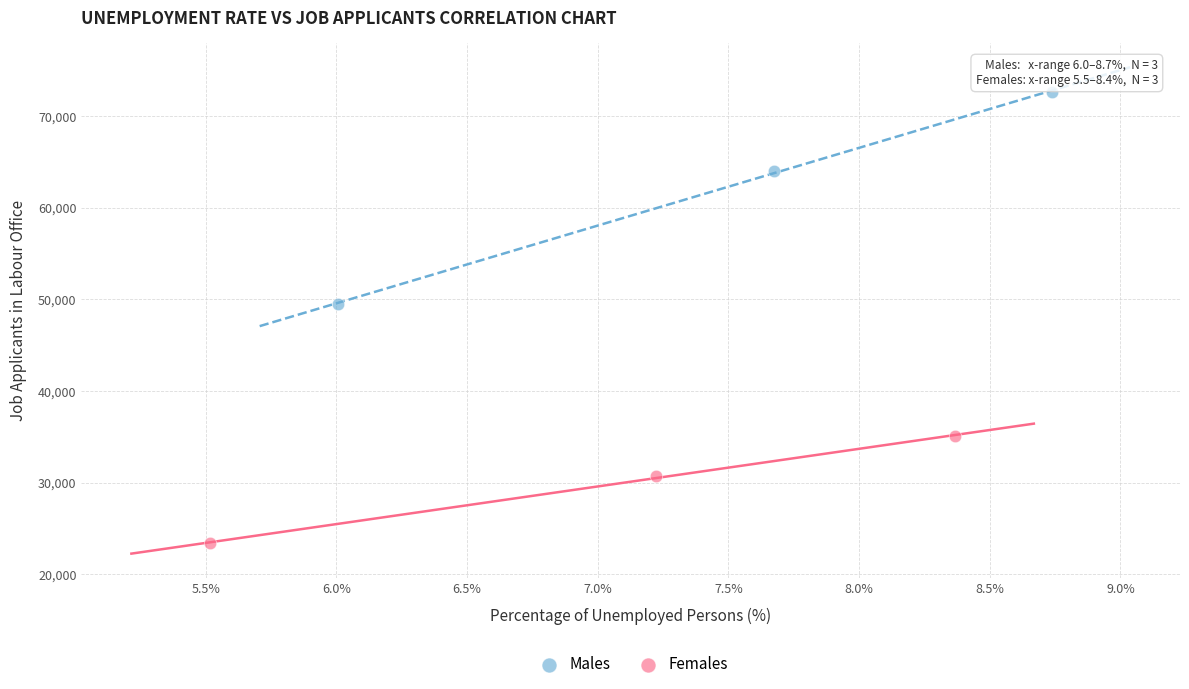

Which series has the largest Y range (max minus min)?

Males